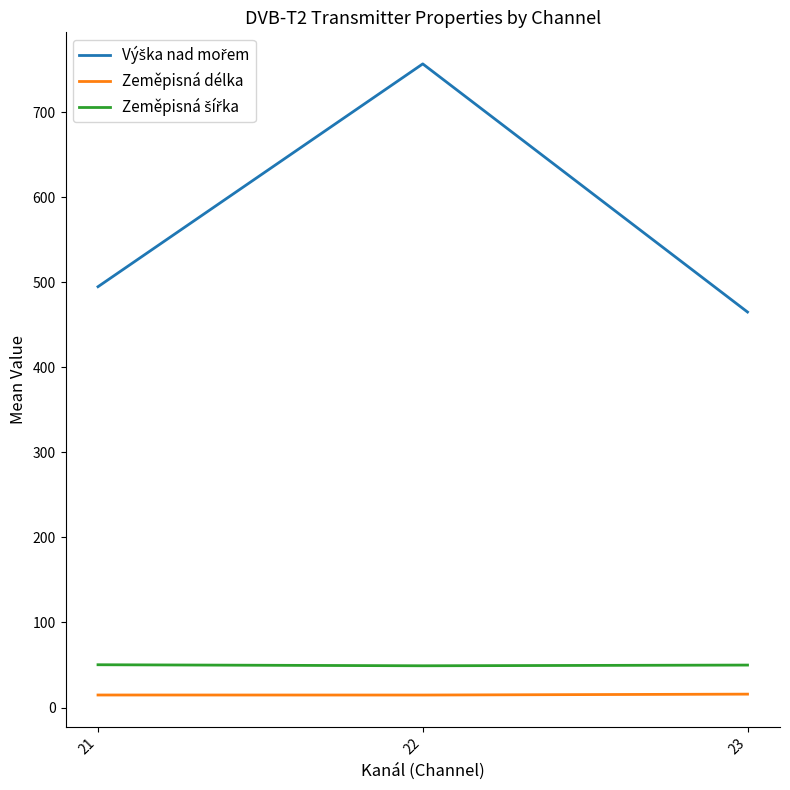

True or false: Zeměpisná délka has a value of 14.8 at 21.

True